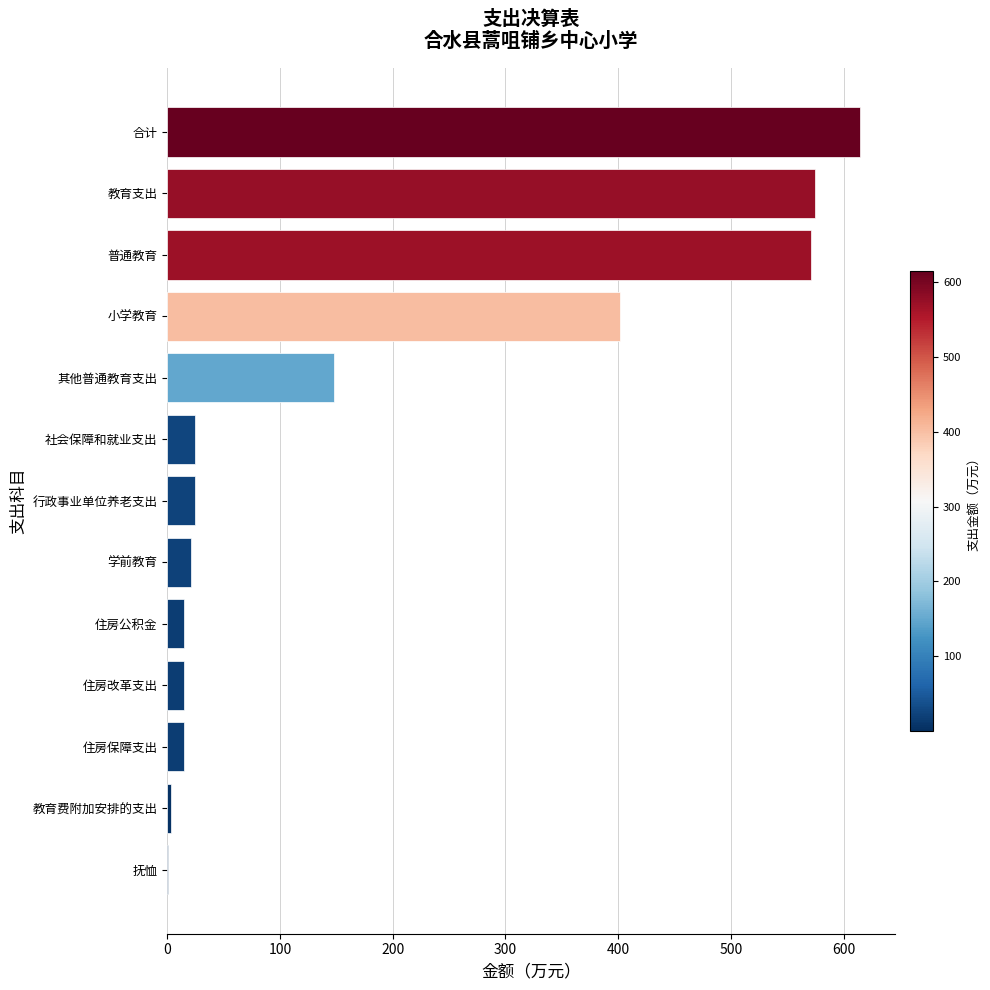

Which has a higher value, 住房保障支出 or 合计?

合计